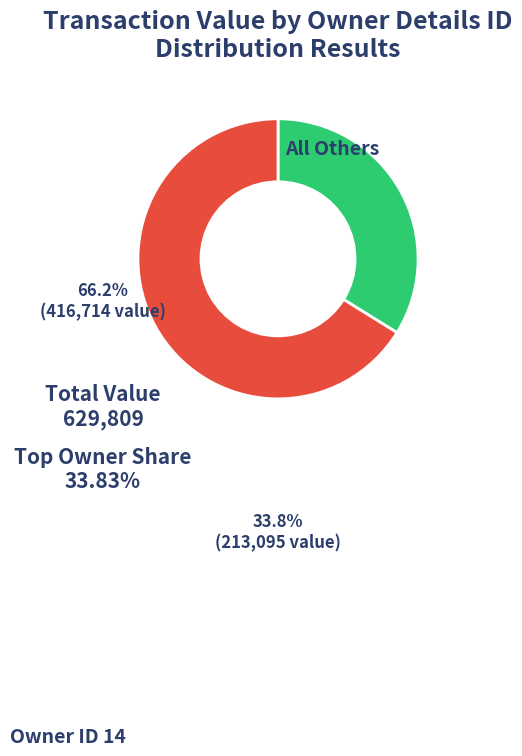

Does any single category account for the majority?

Yes